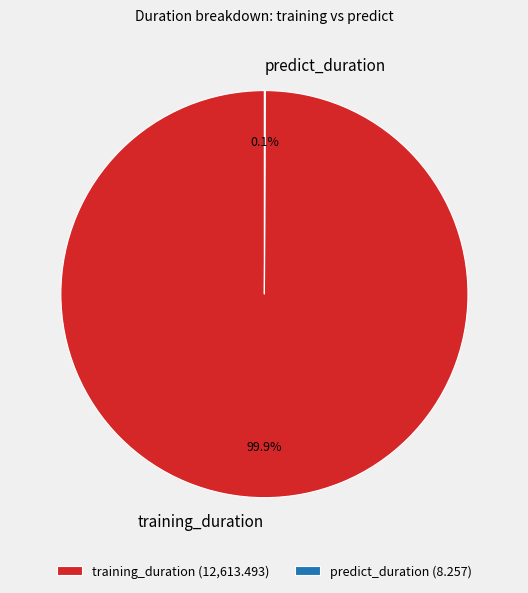

How much of the chart is everything except training_duration?

0.1%